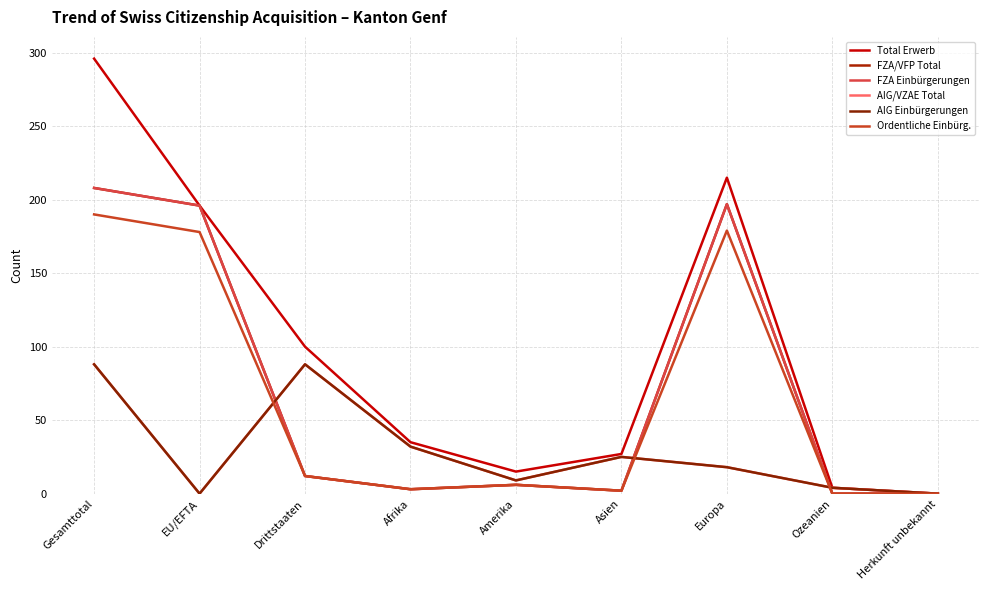

True or false: FZA Einbürgerungen and Ordentliche Einbürg. cross at least once.

False